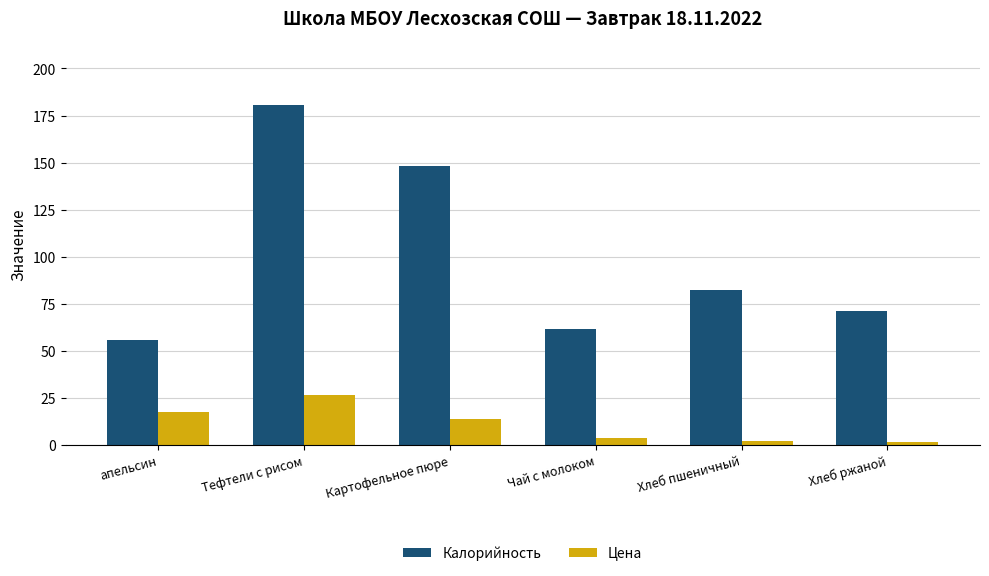

What are all the series names shown in the legend?

Калорийность, Цена